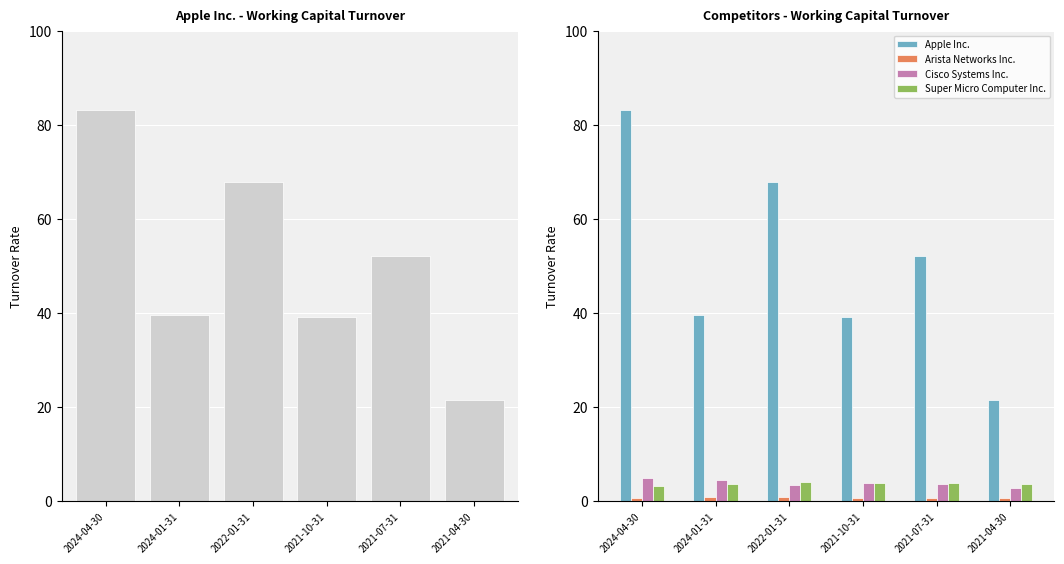

Which category has the lowest value in the Cisco Systems Inc. series?

2021-04-30